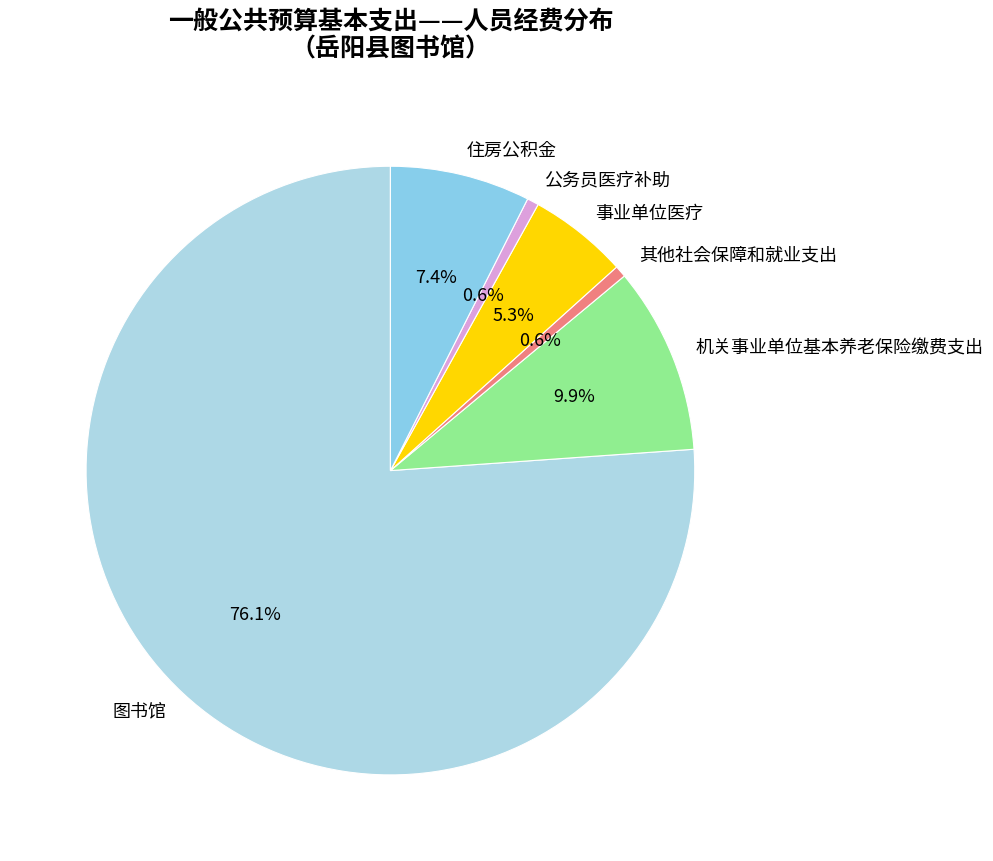

Combined, what portion of the pie is 住房公积金 and 图书馆?

83.6%